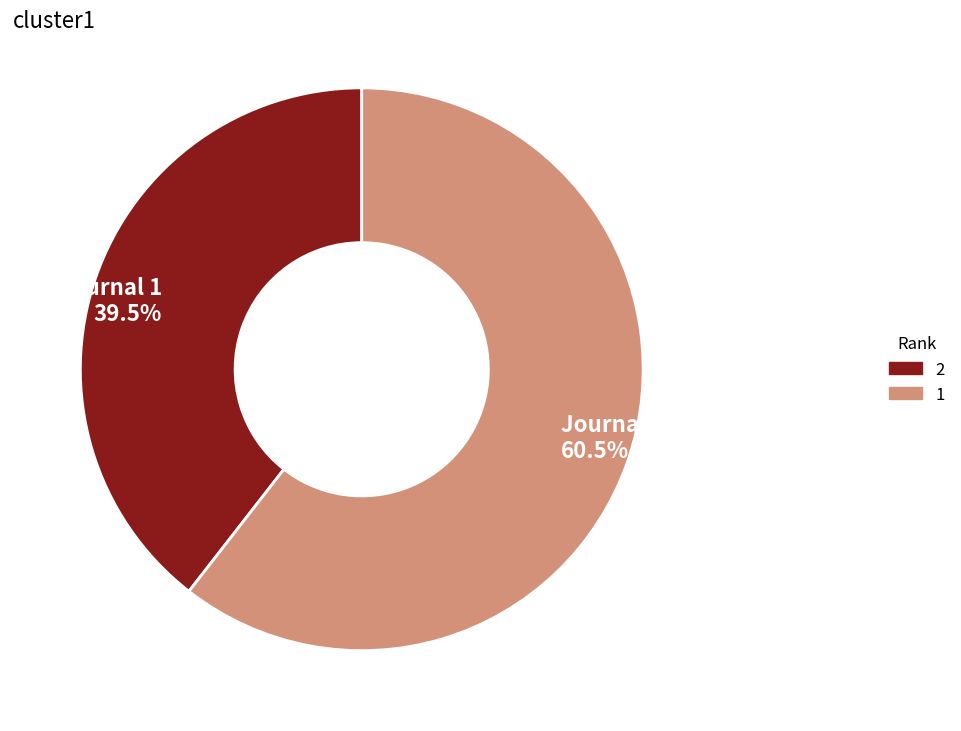

Which has a higher value, Journal 1 or Journal 2?

Journal 2